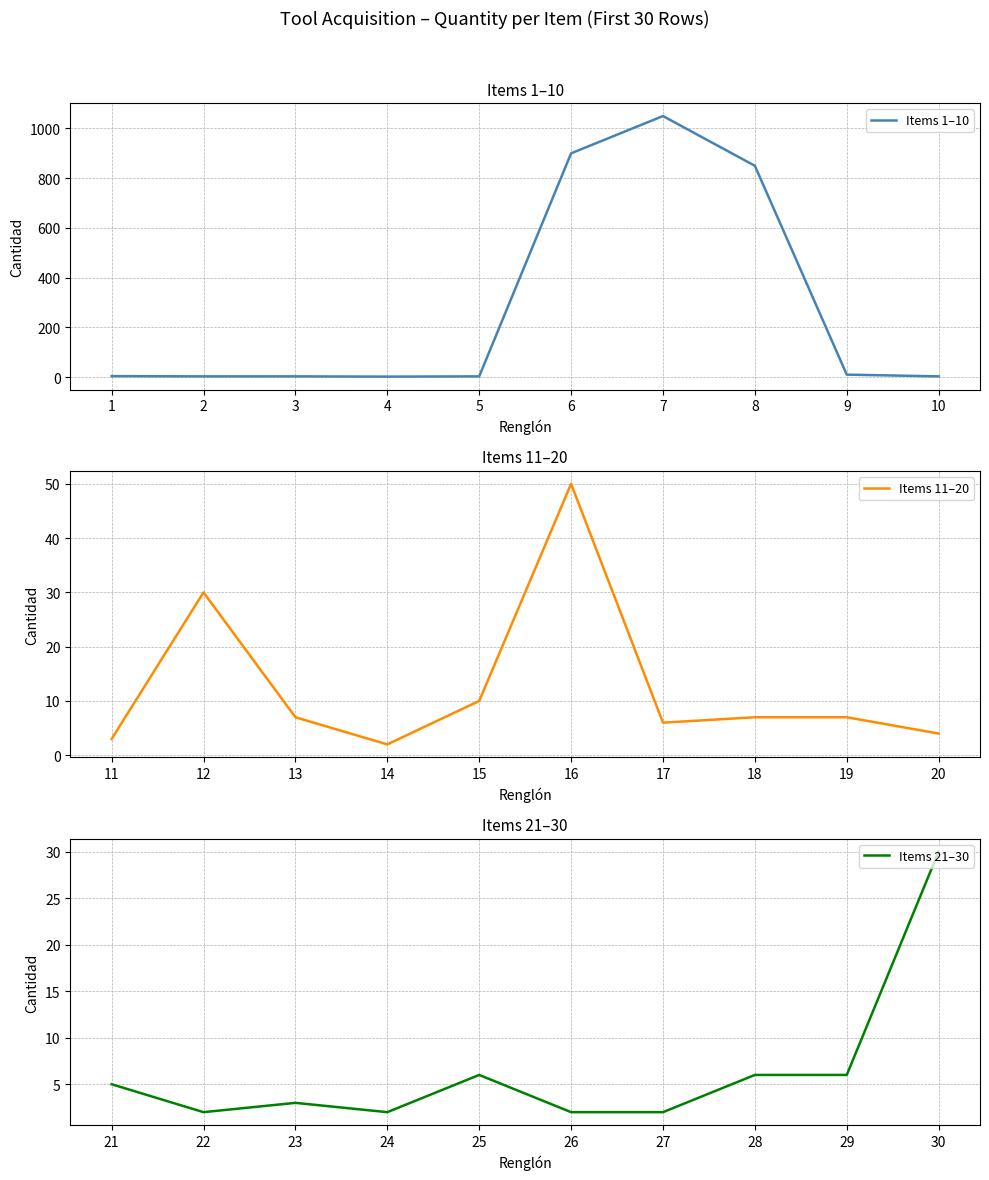

True or false: Items 11–20 has more than 1 interior local peaks.

True